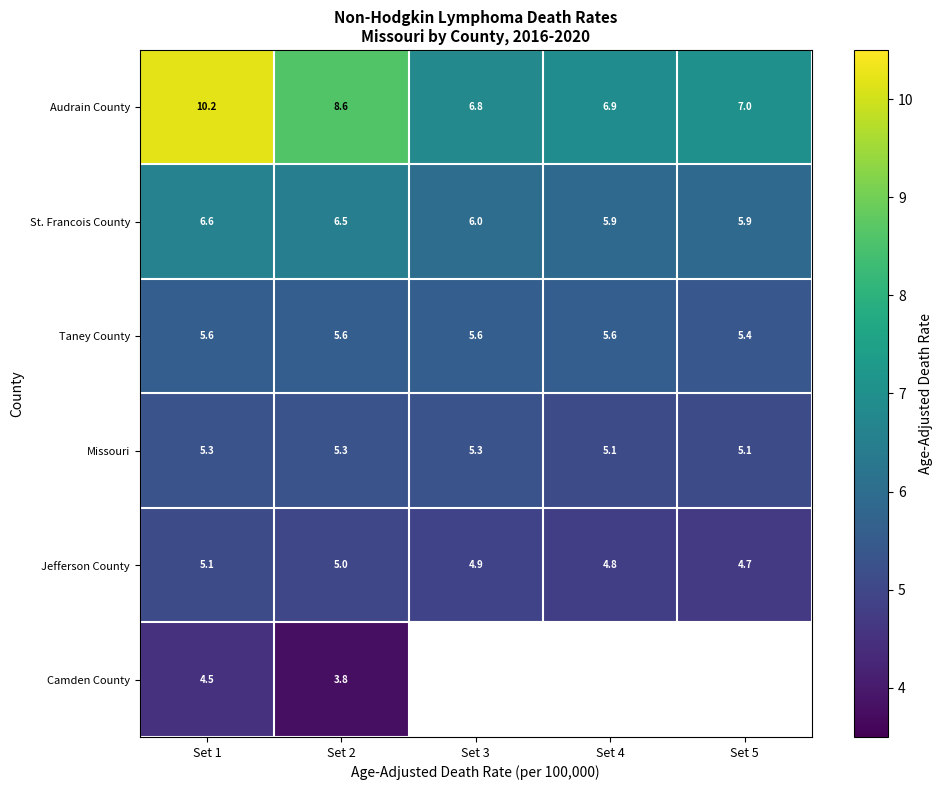

What is the sum of the Missouri values at Set 1 and Set 2?

10.6